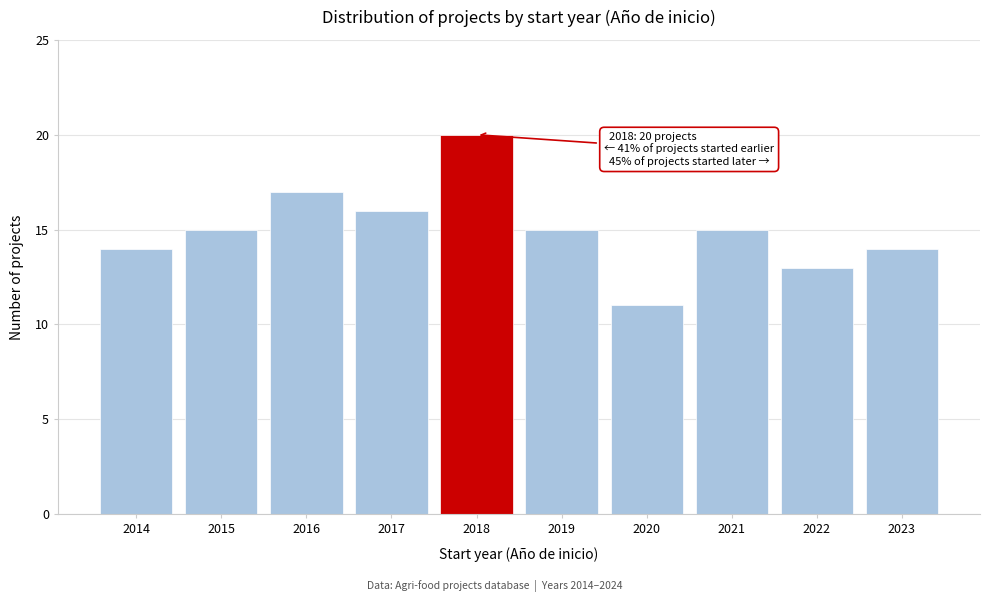

Reading left to right, what are all the values shown in this chart?

2014=14	2015=15	2016=17	2017=16	2018=20	2019=15	2020=11	2021=15	2022=13	2023=14